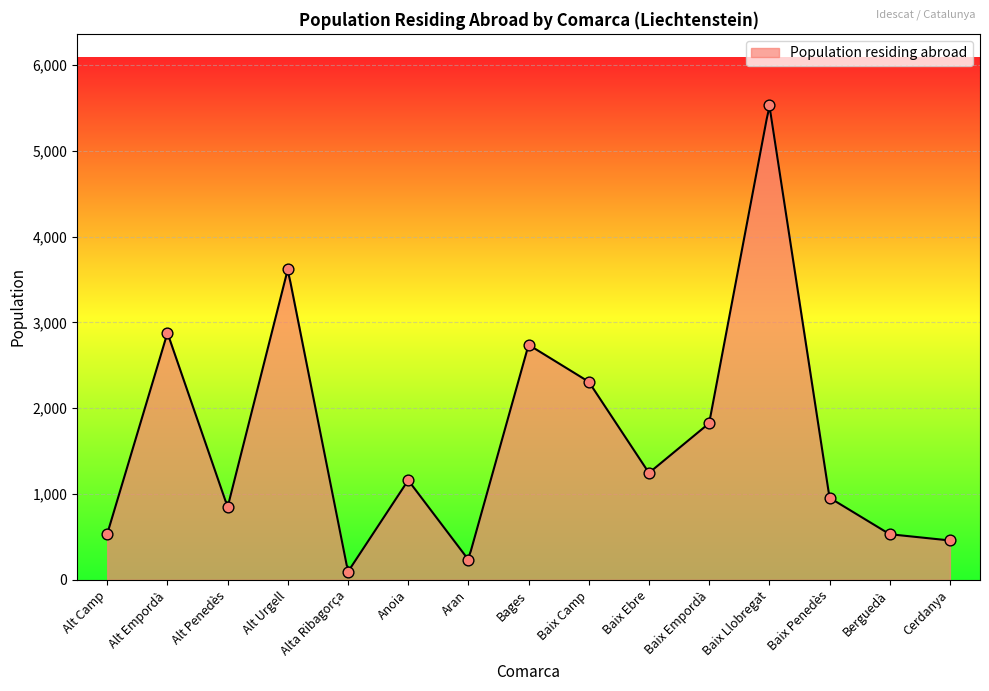

Which has a higher value, Anoia or Alta Ribagorça?

Anoia